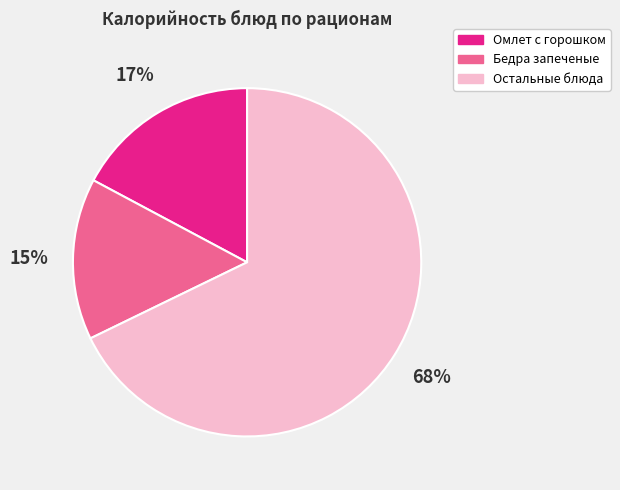

How many slices are in this pie chart?

3